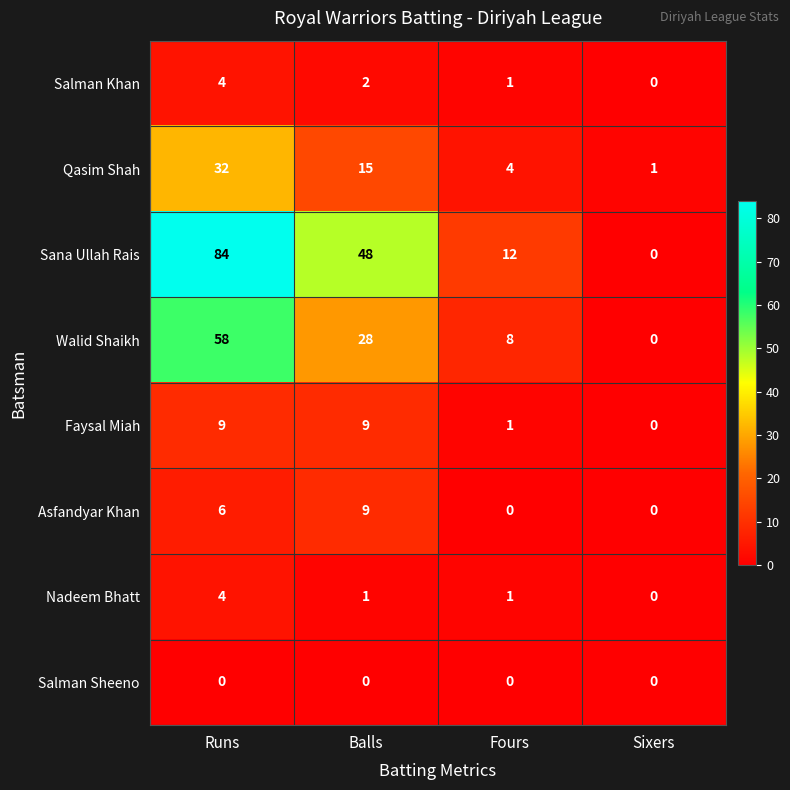

What is the highest value of the Nadeem Bhatt series?

4